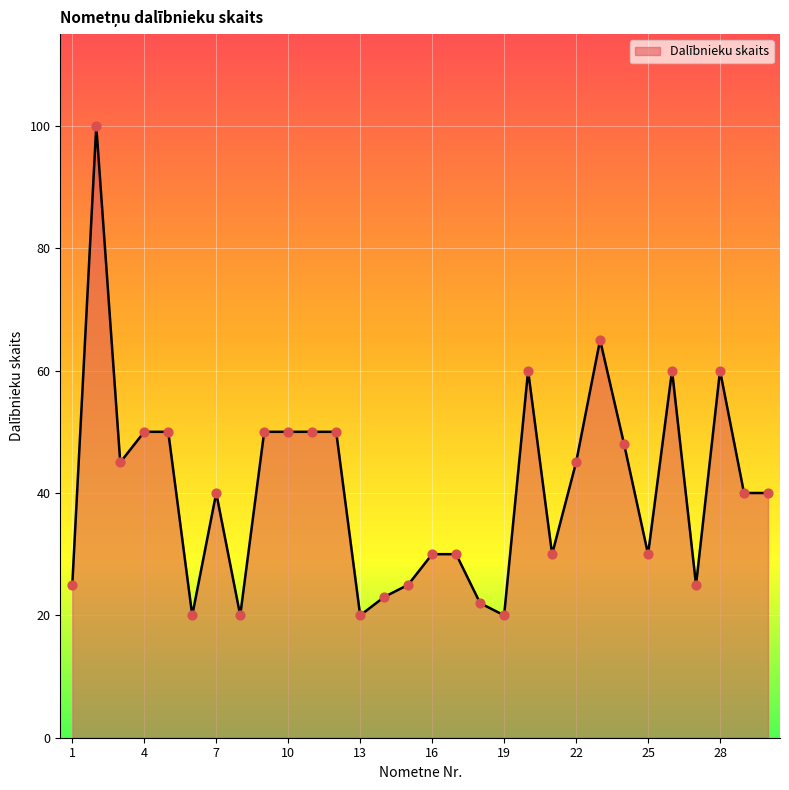

What is the minimum value shown in the chart?

20